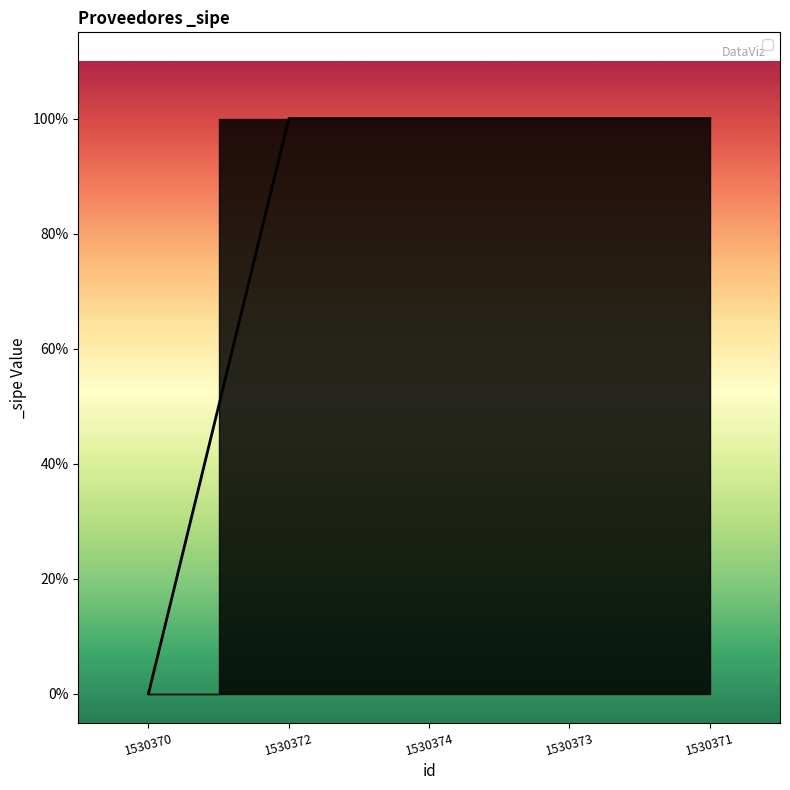

Reading left to right, extract all data points from this chart.

0	1	1	1	1